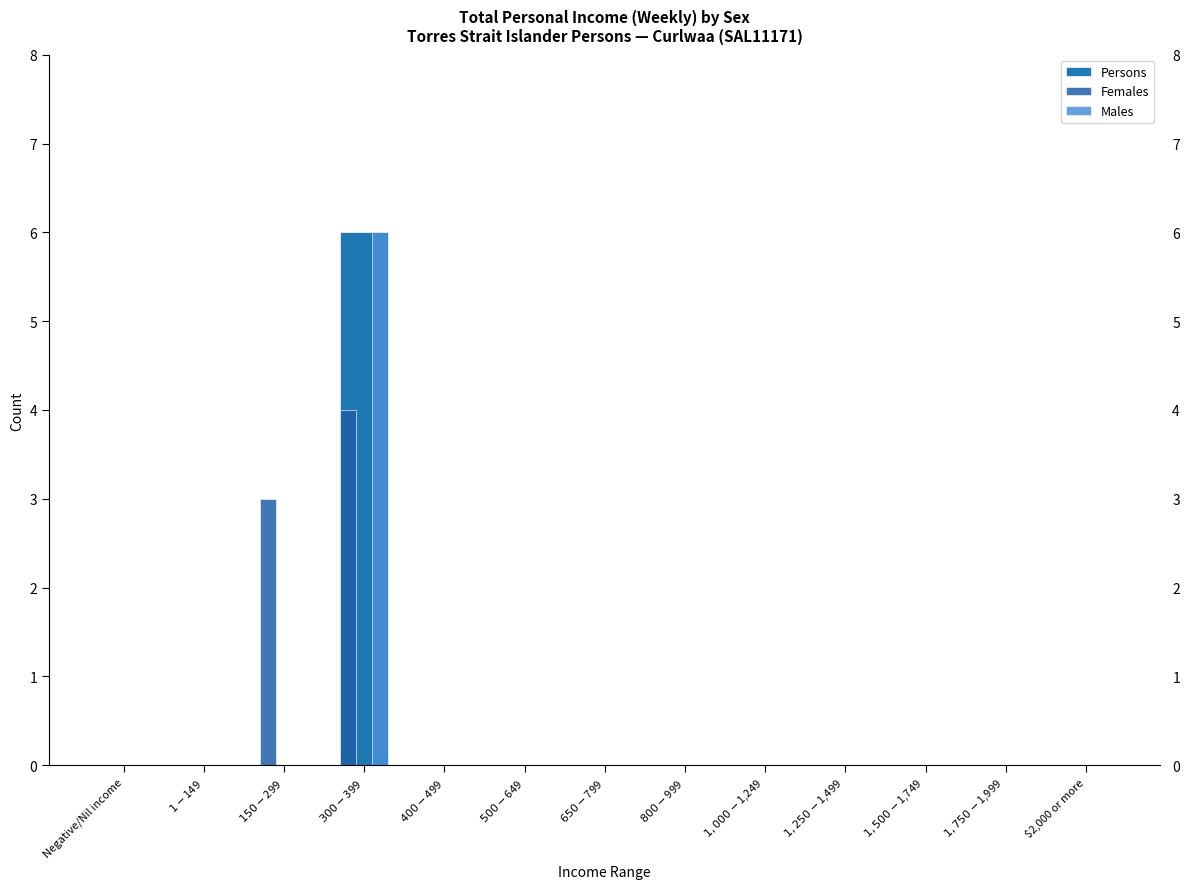

How many groups of bars are there?

13